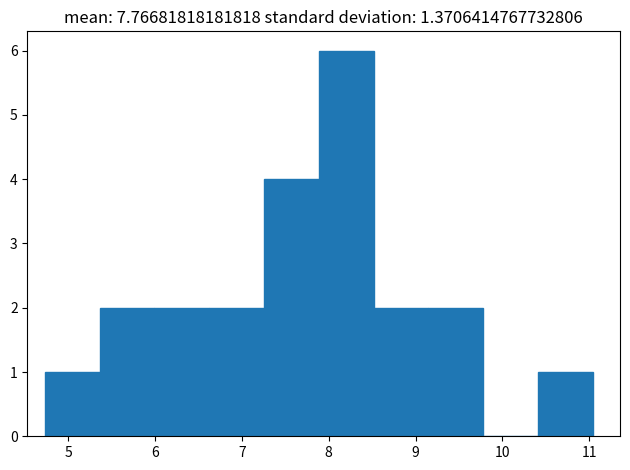

Over which range of the x-axis is the bar tallest?

7.9 to 8.5